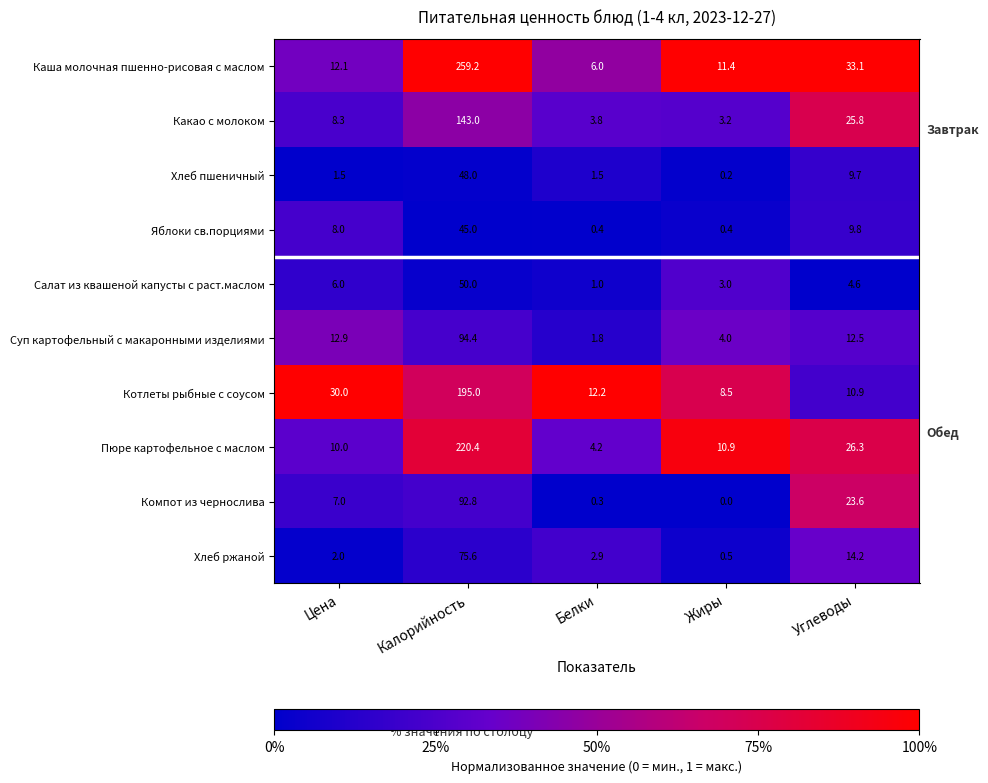

Count the number of categories in the chart.

5